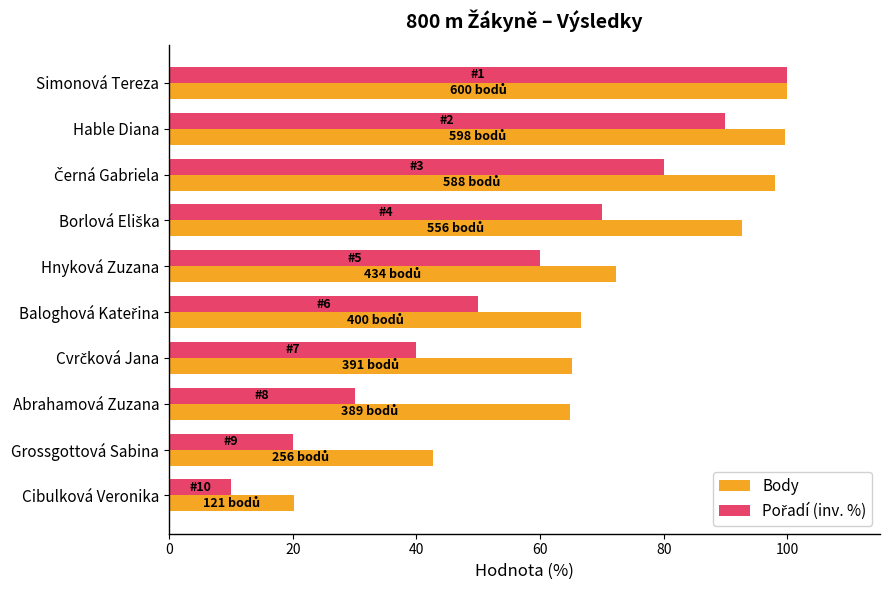

What is the total value across all series at Hable Diana?

189.7